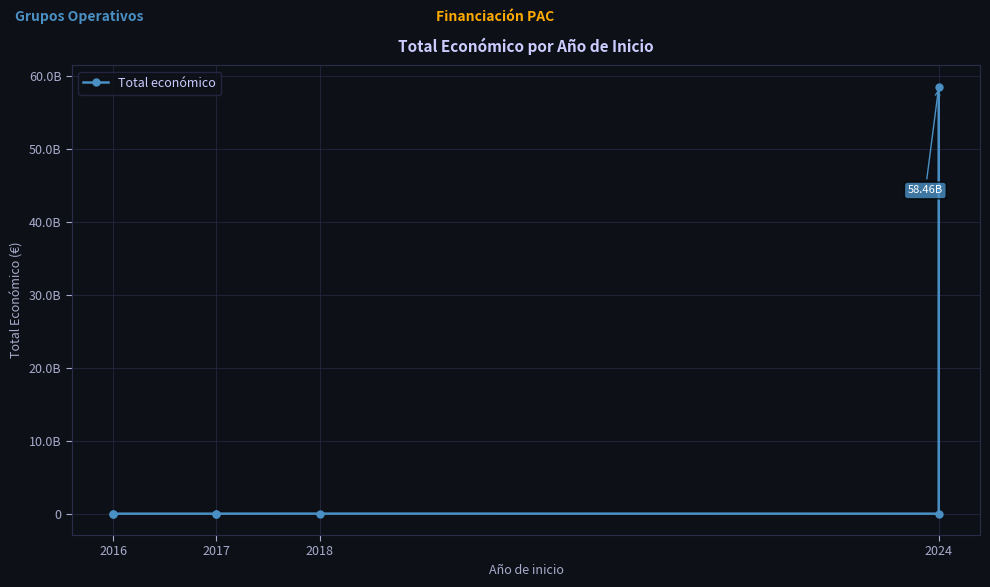

True or false: the data shows 919081 at 2024.

False